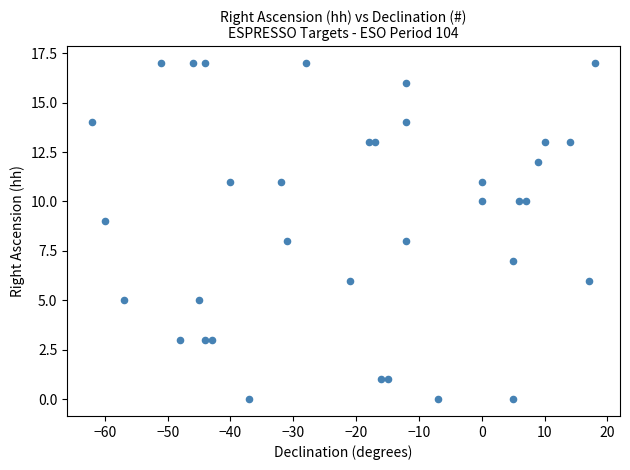

What is the range of Y values (max minus min)?

17